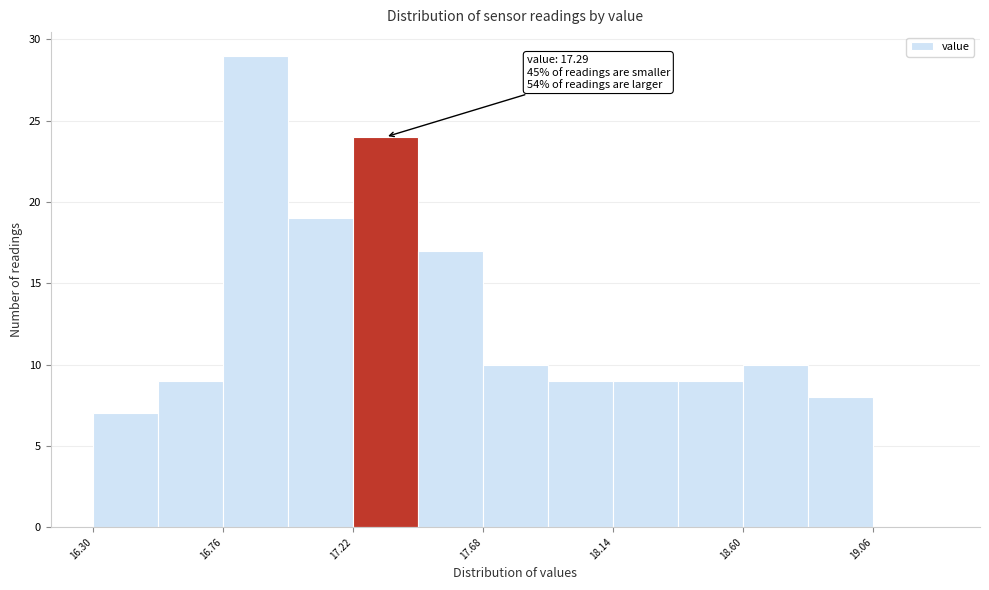

Which range on the x-axis has the tallest bar?

16.76 to 16.99